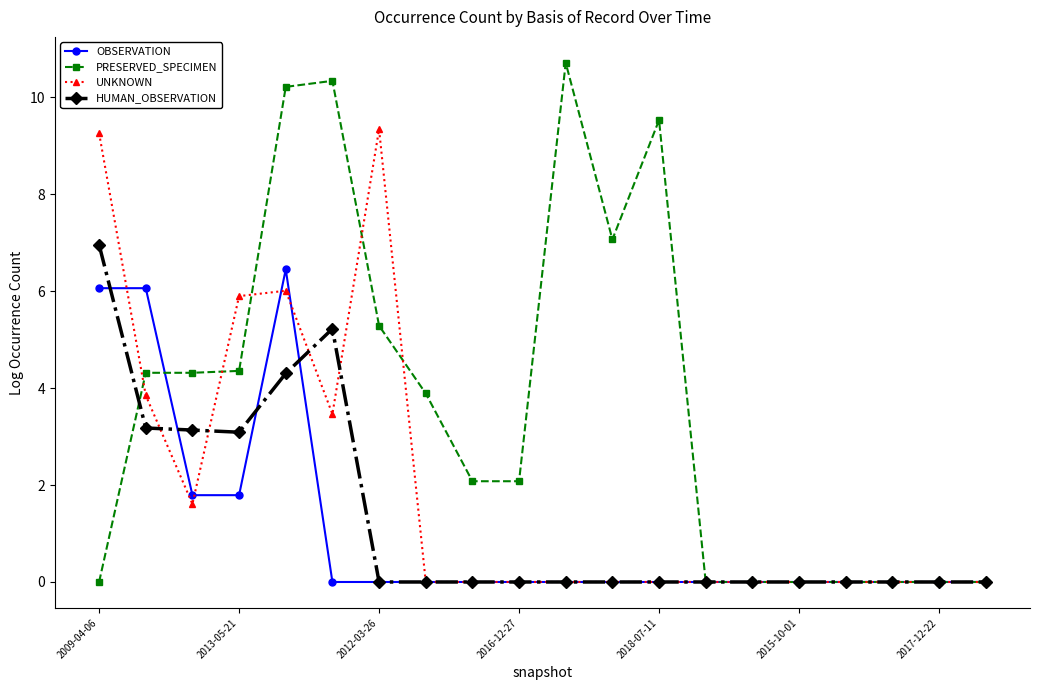

Which series has the largest range (max minus min)?

PRESERVED_SPECIMEN